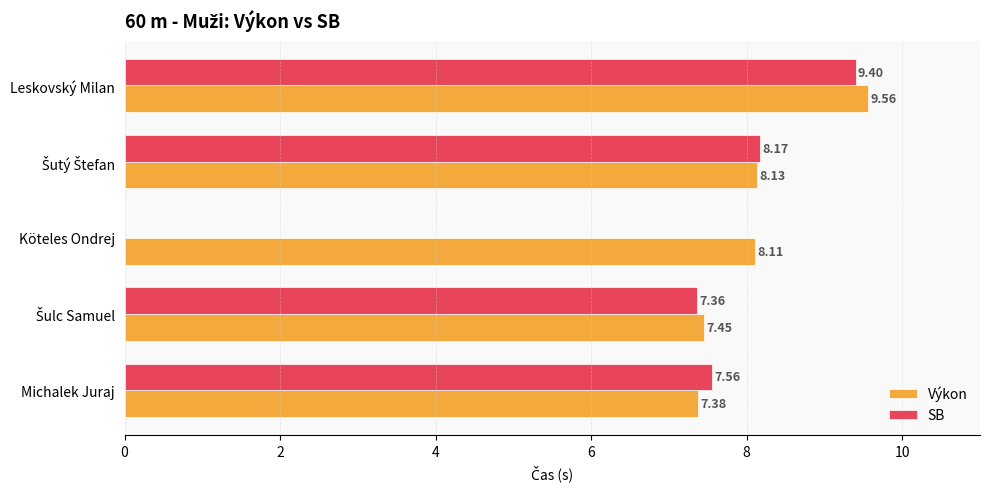

How many data points in SB are above 7?

4